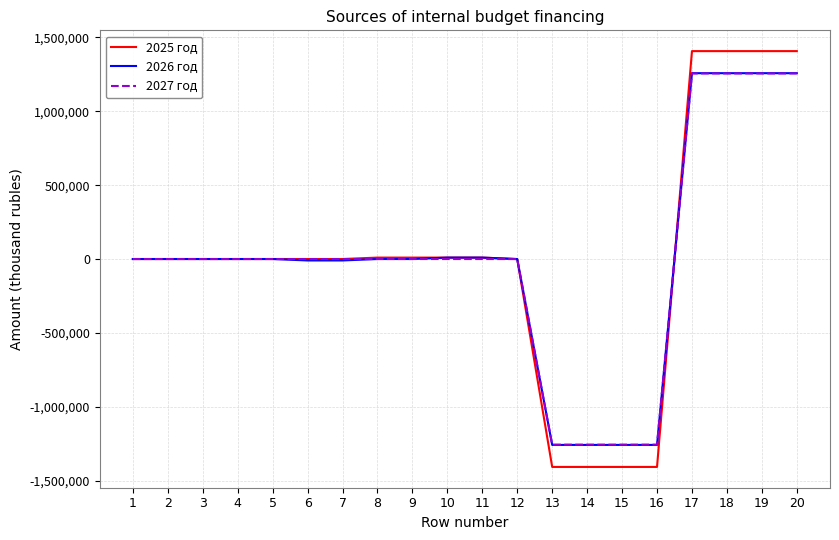

The value of 2026 год at 5 is 0.0. True or false?

True